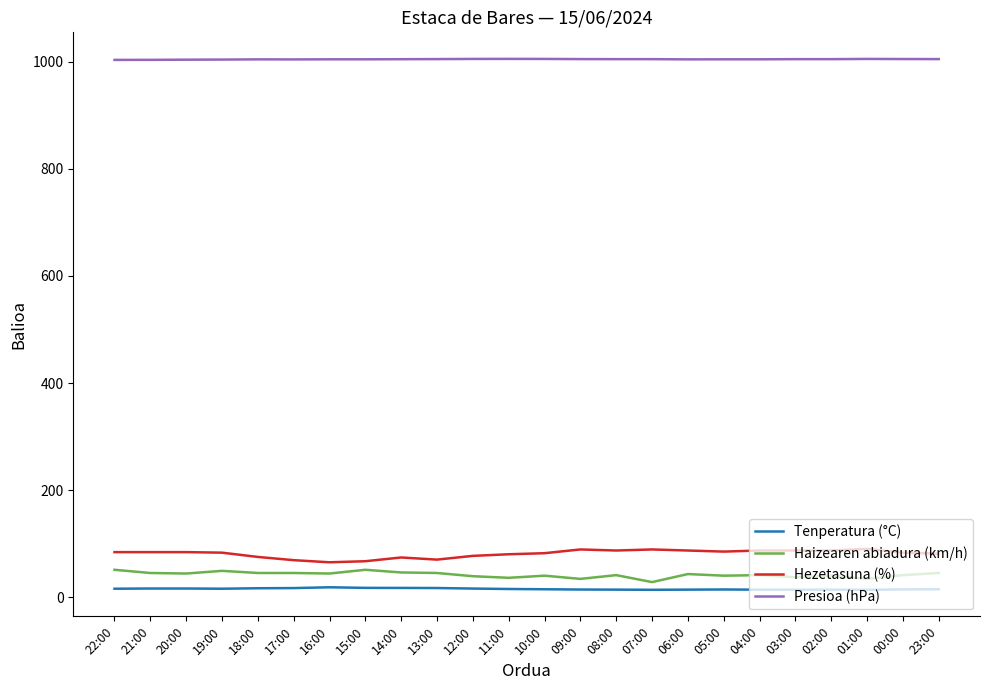

What is the maximum value shown in the chart?

1005.7